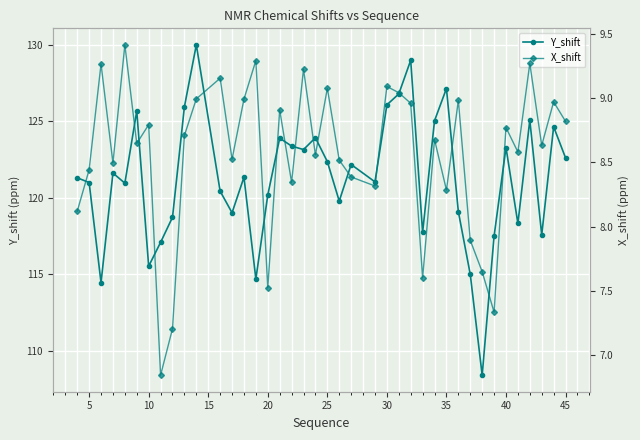

The value of Y_shift at 35 is 207.9. True or false?

False